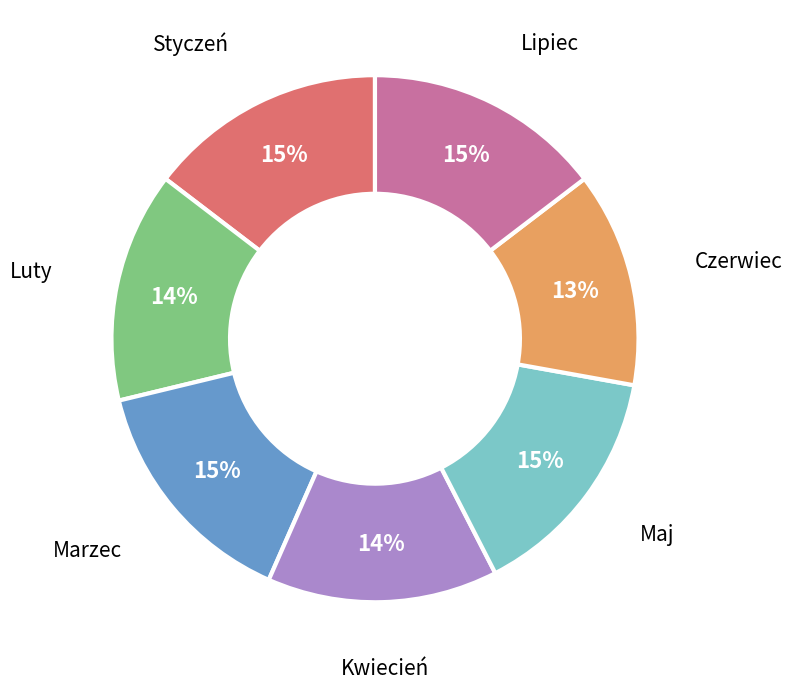

Count the number of slices in the pie.

7